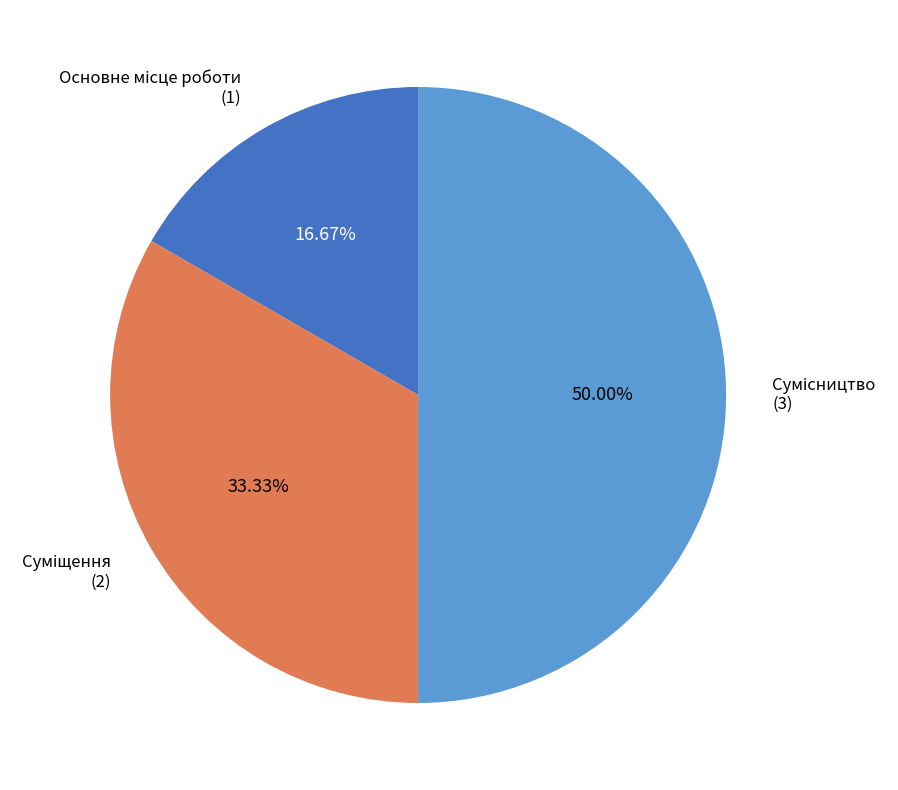

What is the change in value from Основне місце роботи to Суміщення?

+1